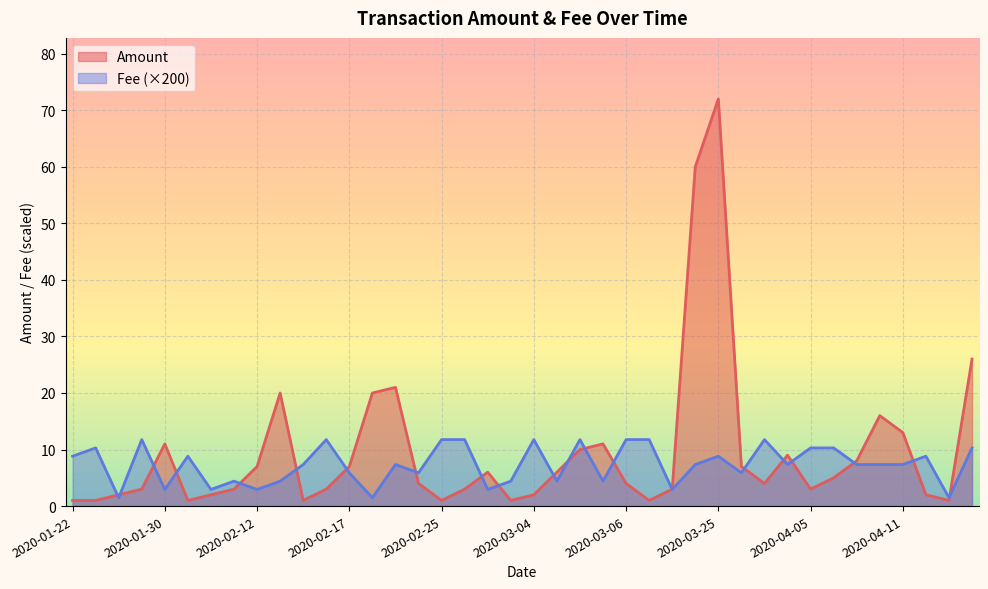

List the series in order of their overall mean, highest first.

Amount, Fee (×200)